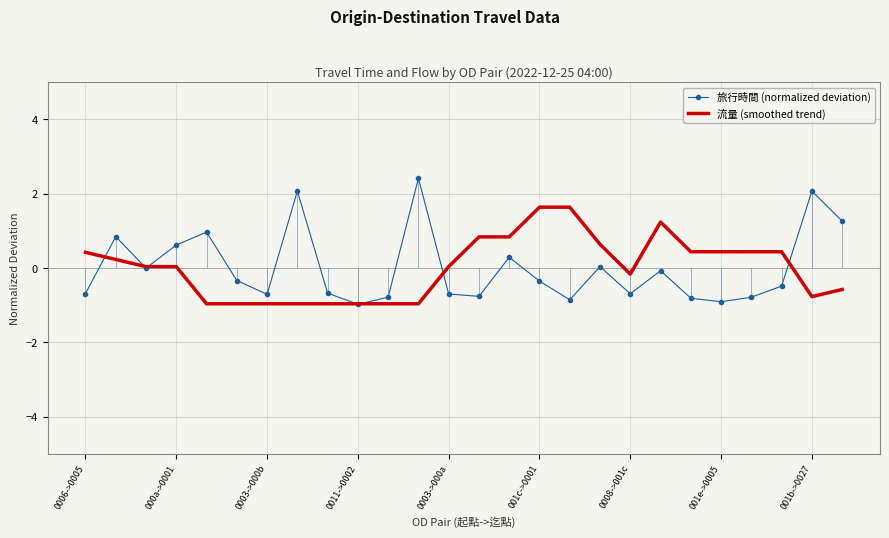

Reading left to right, extract all data points from this chart.

旅行時間 (normalized deviation): -0.7	0.8	-0.0	0.6	1.0	-0.3	-0.7	2.1	-0.7	-1.0	-0.8	2.4	-0.7	-0.8	0.3	-0.4	-0.9	0.0	-0.7	-0.1	-0.8	-0.9	-0.8	-0.5	2.1	1.3
流量 (smoothed trend): 0.4	0.2	0.0	0.0	-1.0	-1.0	-1.0	-1.0	-1.0	-1.0	-1.0	-1.0	0.0	0.8	0.8	1.6	1.6	0.6	-0.2	1.2	0.4	0.4	0.4	0.4	-0.8	-0.6